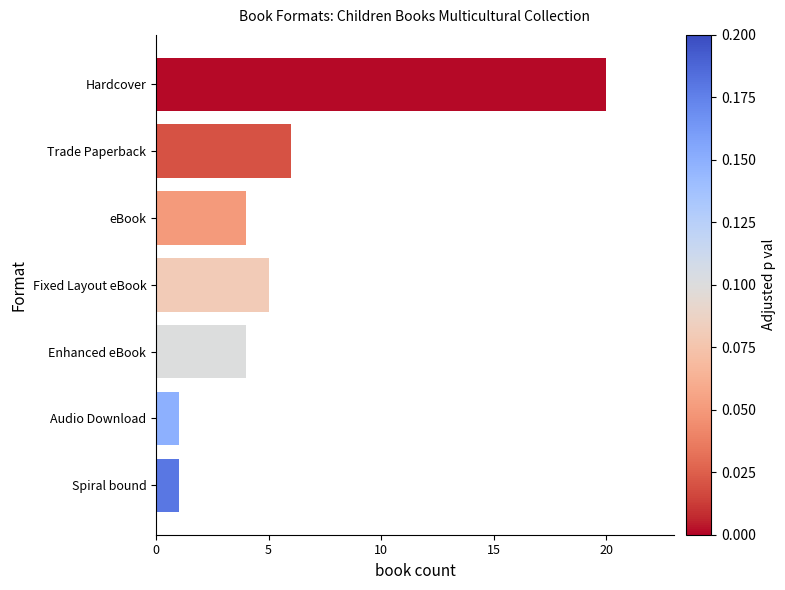

What is the change in value from Hardcover to Audio Download?

-19